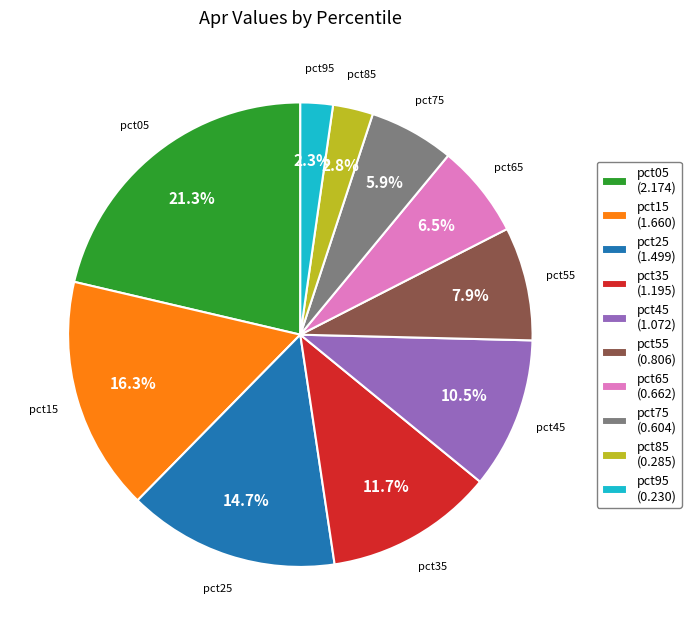

True or false: pct05 accounts for 11% of the total.

False